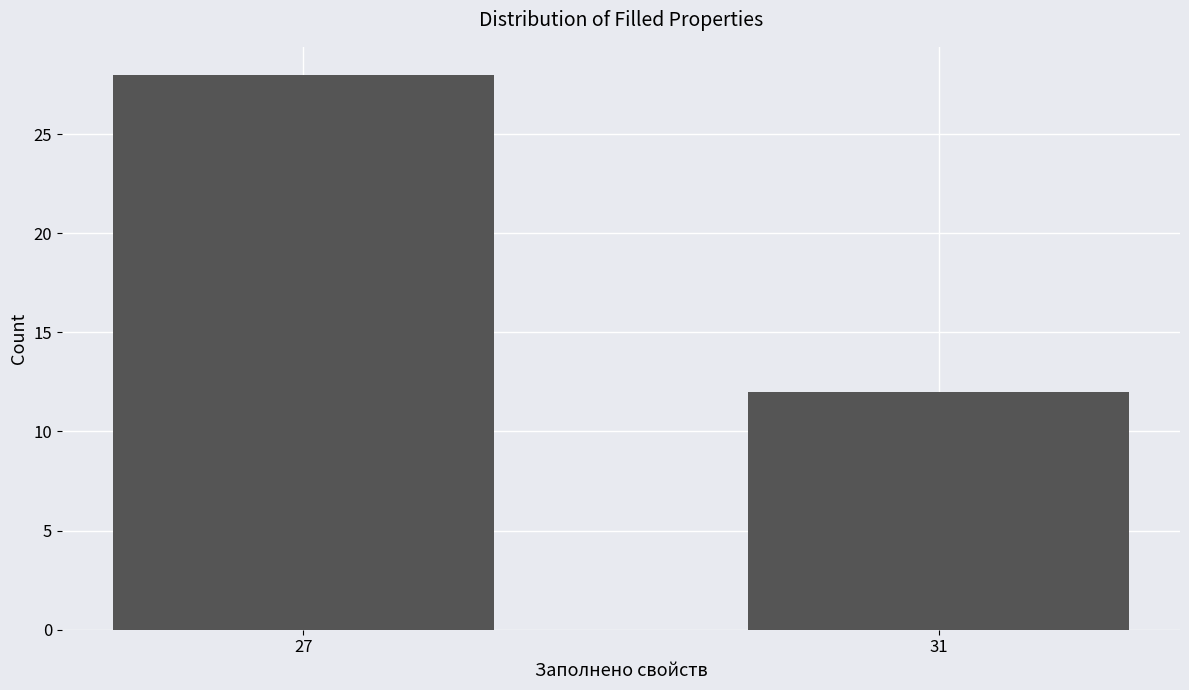

Reading left to right, extract all data points from this chart.

28	12